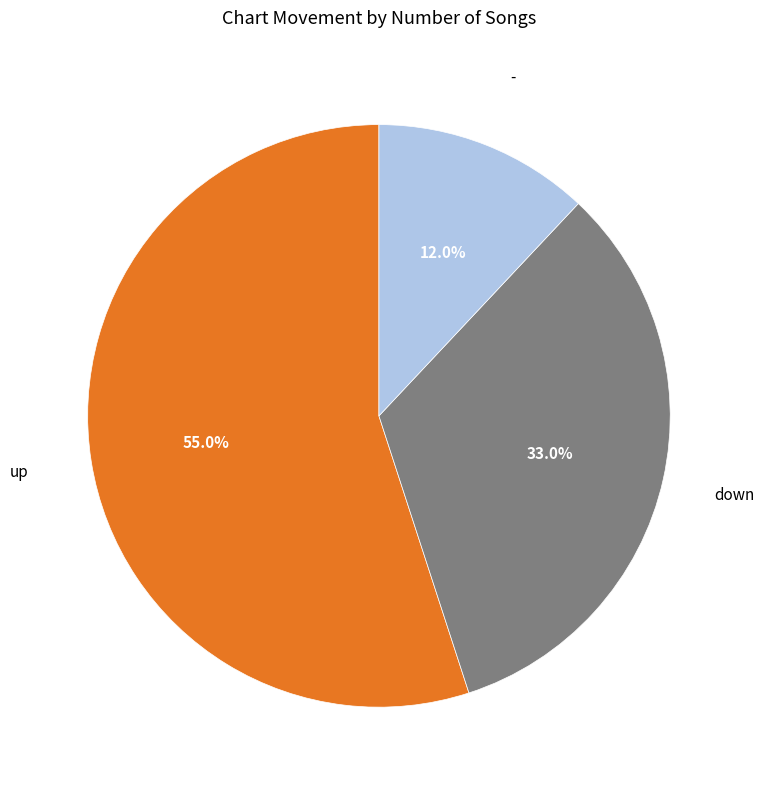

Does any single category account for the majority?

Yes